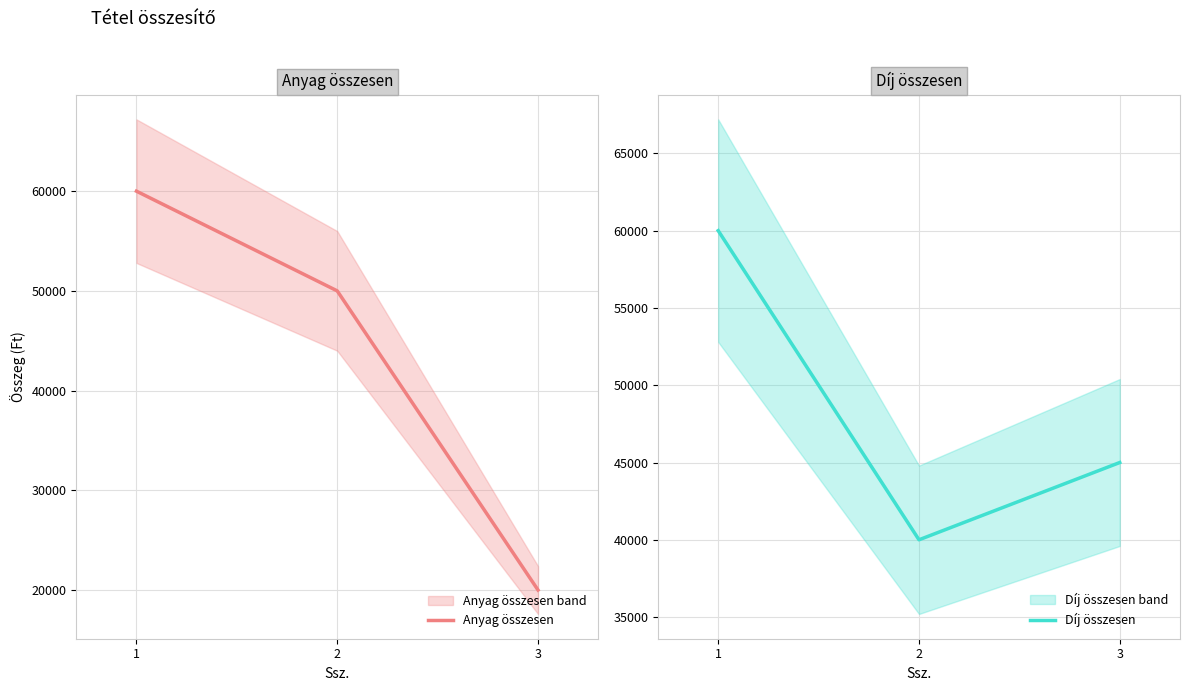

The Anyag összesen series shows 20000 at 3. True or false?

True